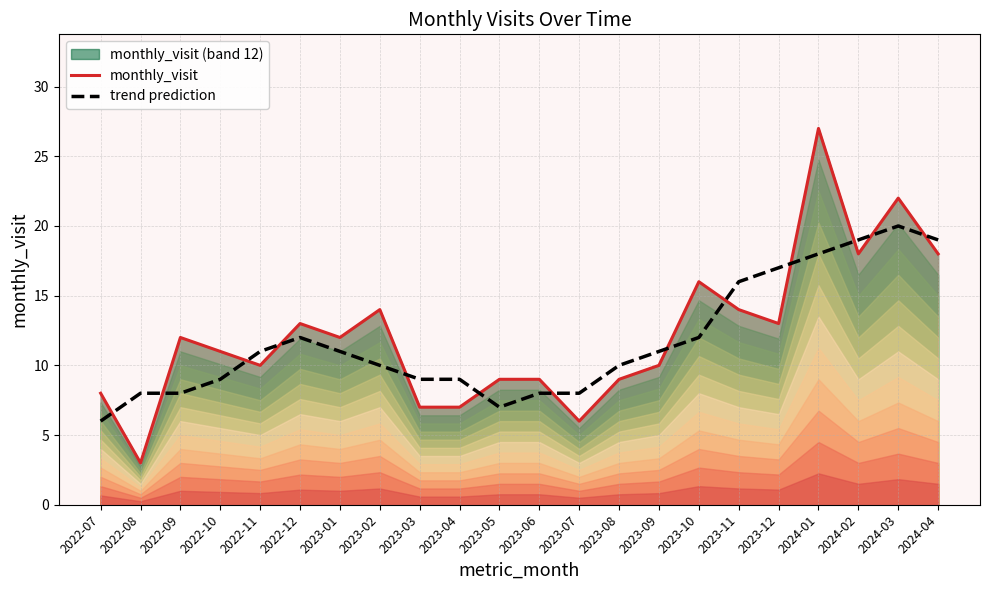

What is the label of the 10th point from the left?

2023-04